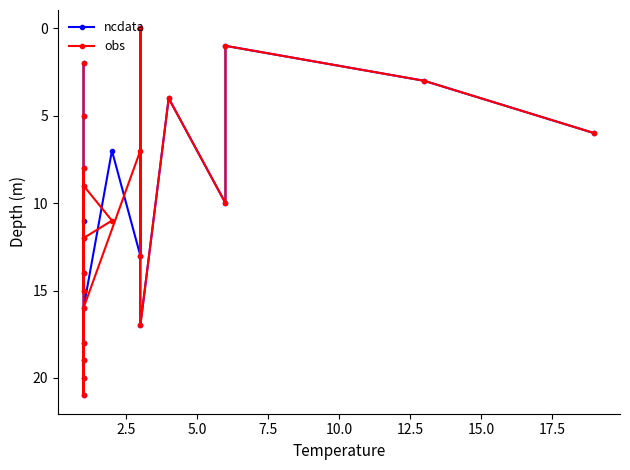

Does the chart display data point markers on the line(s)?

Yes